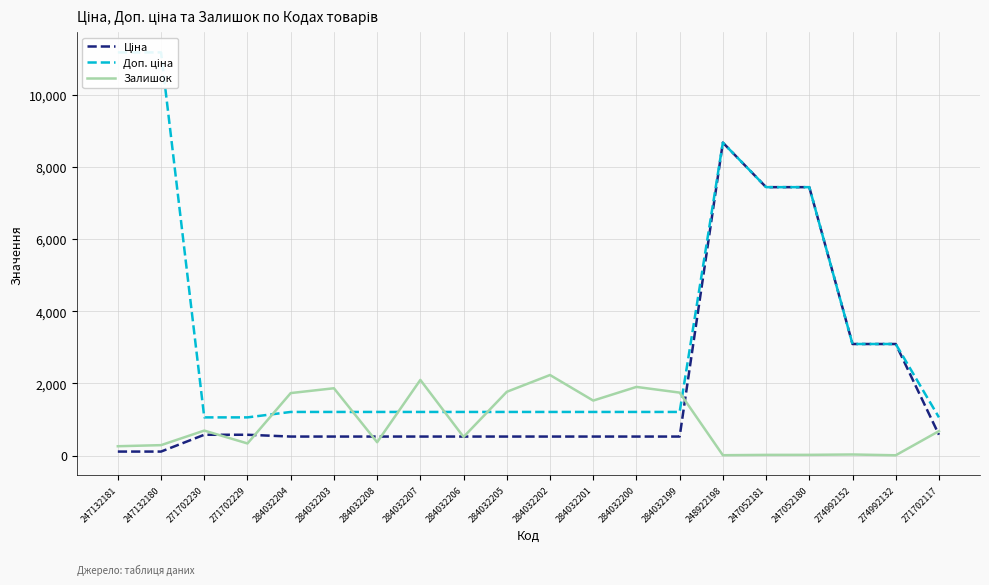

How many categories are shown in the chart?

20